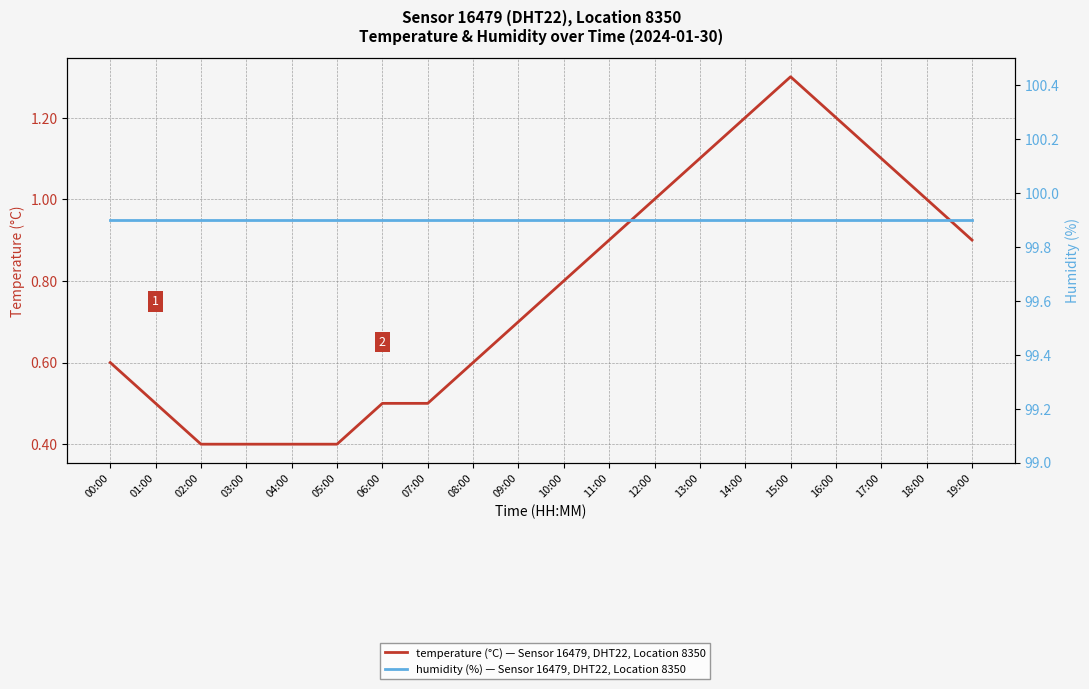

True or false: humidity (%) — Sensor 16479, DHT22, Location 8350 and temperature (°C) — Sensor 16479, DHT22, Location 8350 intersect in this chart.

False